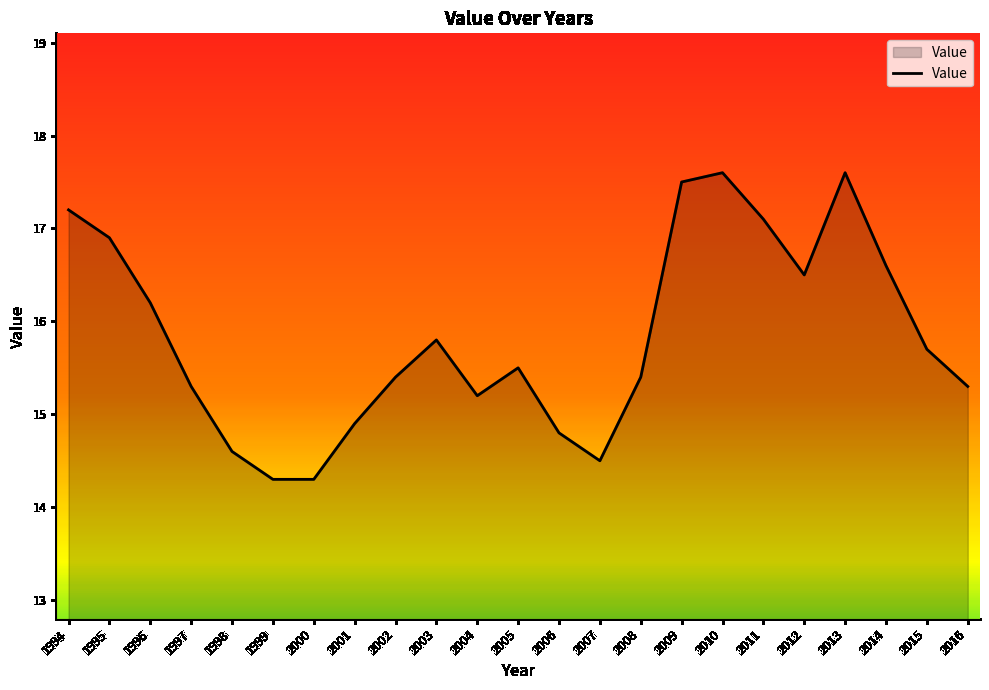

True or false: the data shows 6.7 at 2000.

False